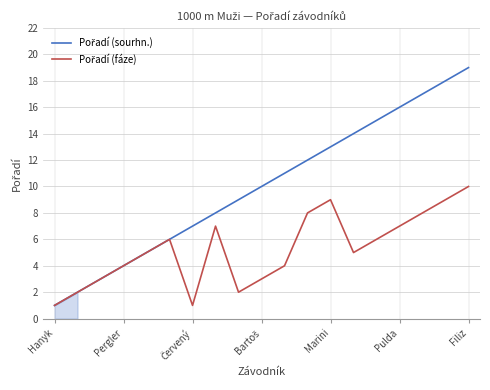

What is the greatest value displayed?

19